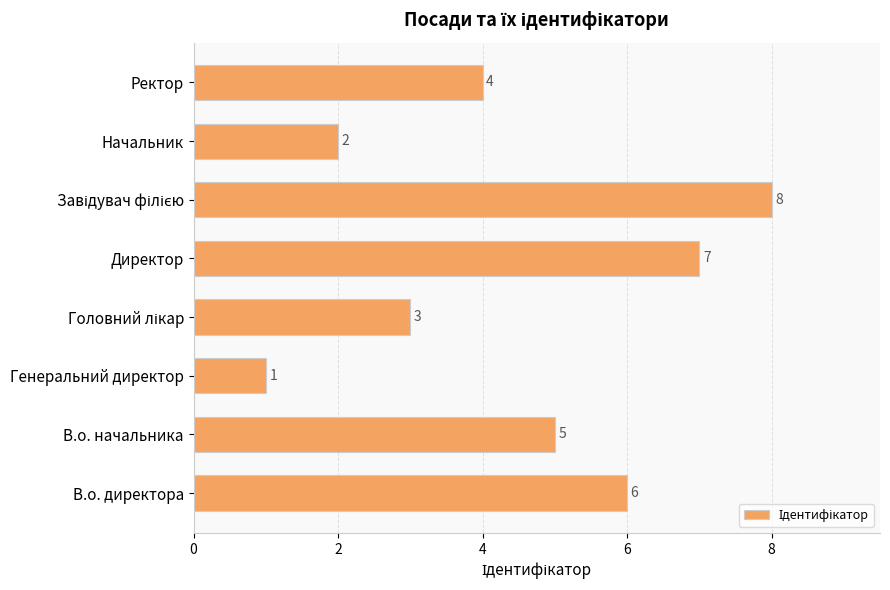

Count the number of categories in the chart.

8